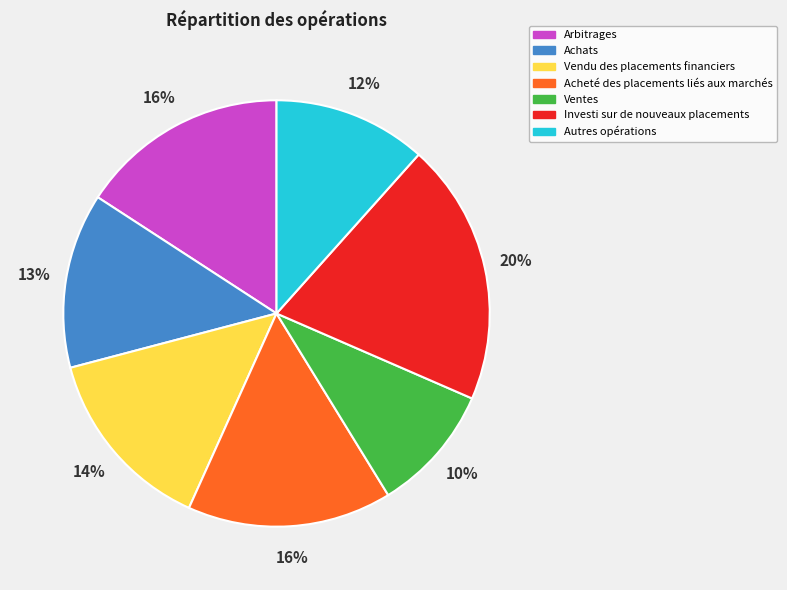

Which has a higher value, Achats or Arbitrages?

Arbitrages